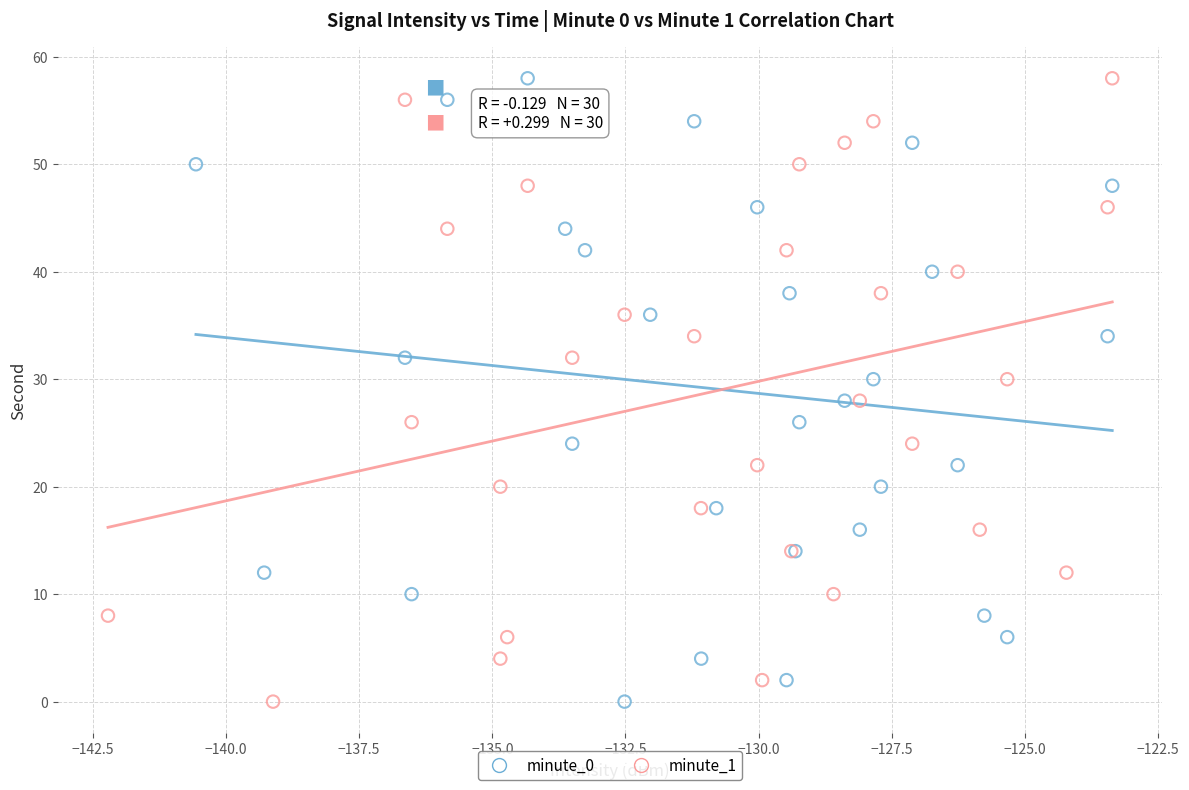

What are all the series names shown in the legend?

minute_0, minute_1